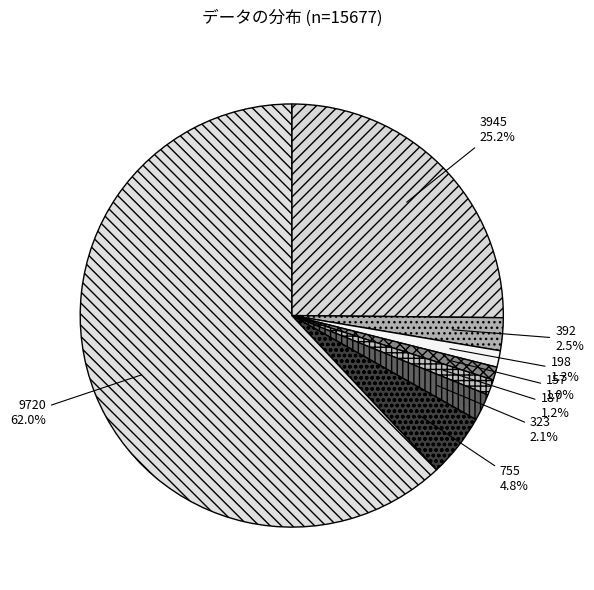

What is the largest slice in the pie chart?

9720